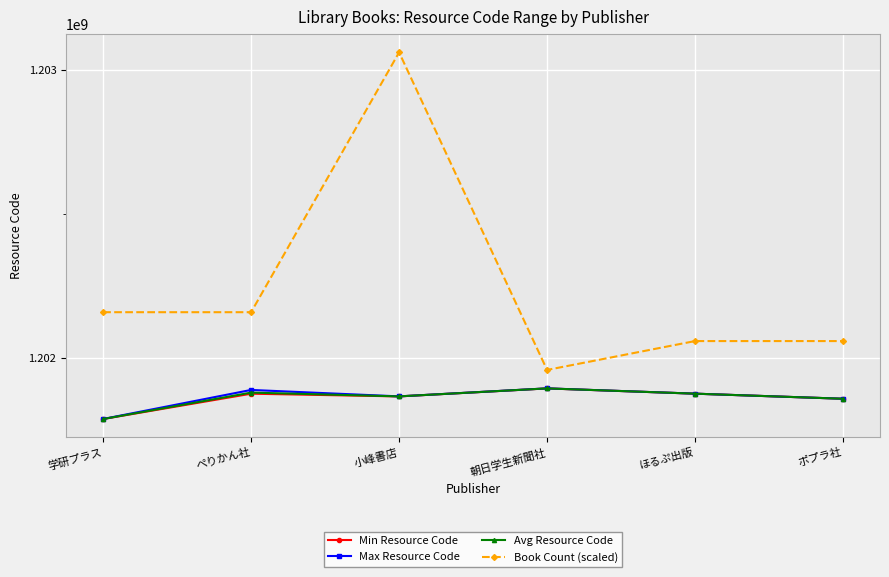

Is the value of Max Resource Code at 学研プラス greater than the value of Book Count (scaled) at 学研プラス?

No